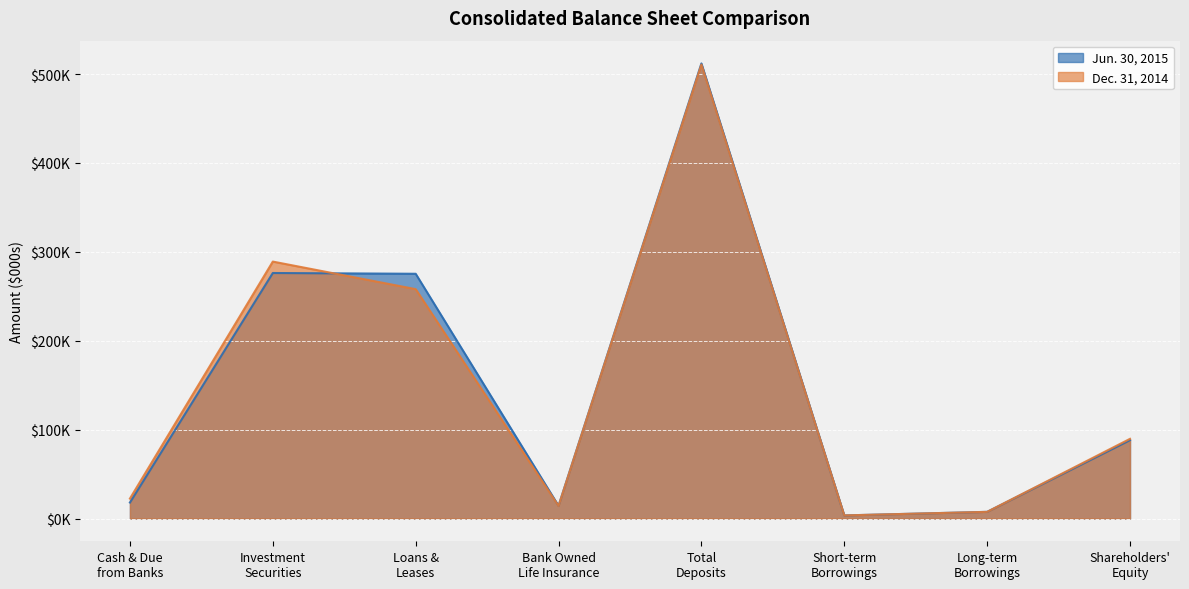

What is the total value across all series at Cash & Due
from Banks?

40458